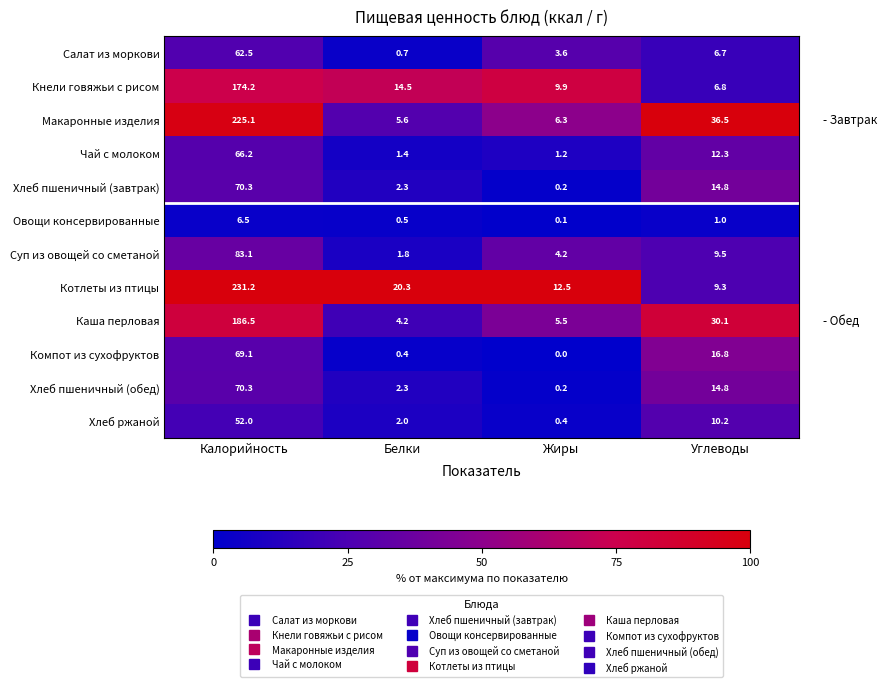

Which series has the largest total across all categories?

Макаронные изделия